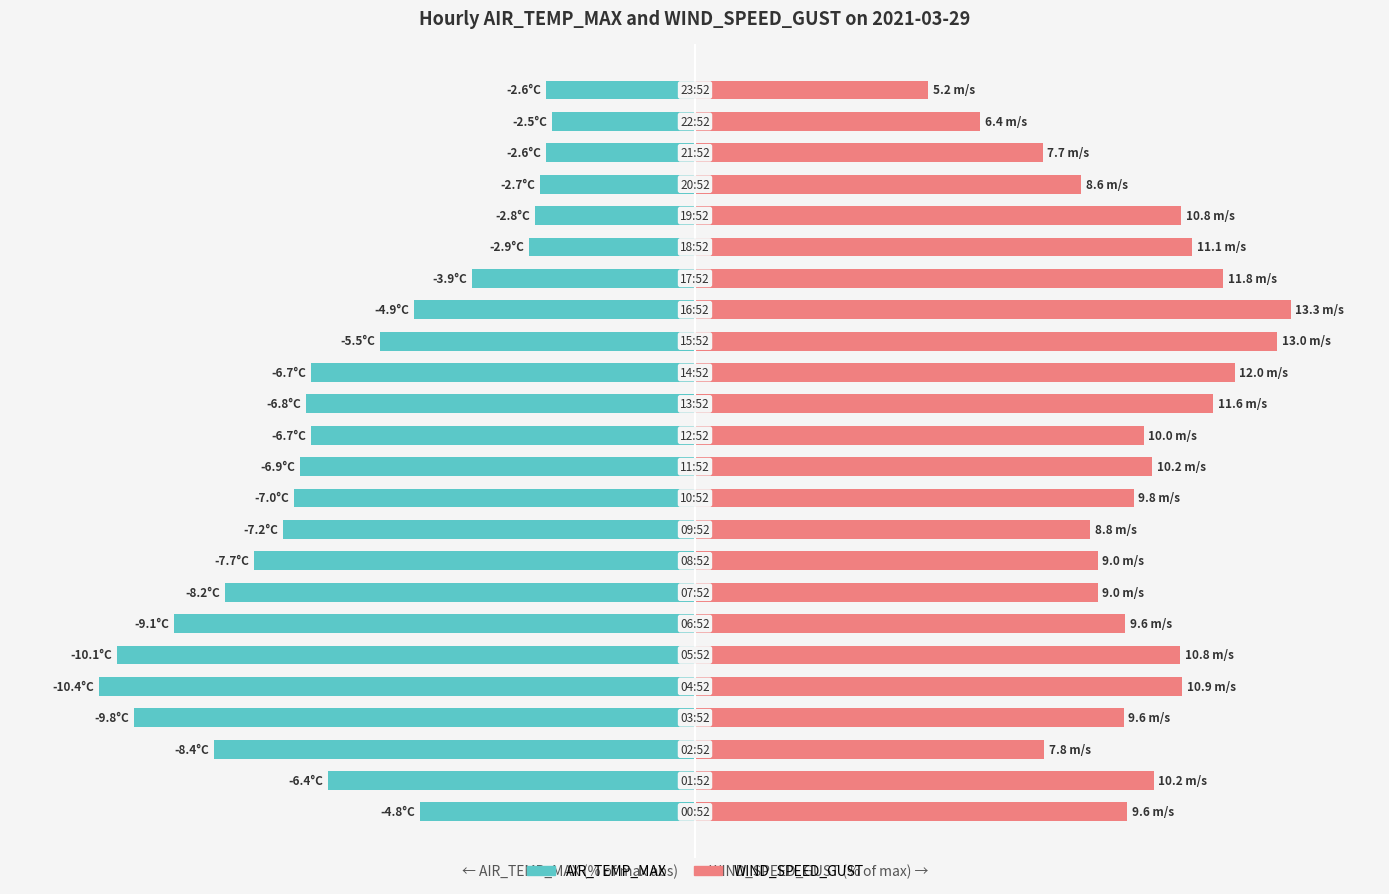

Which series has the largest total across all categories?

WIND_SPEED_GUST (%max)